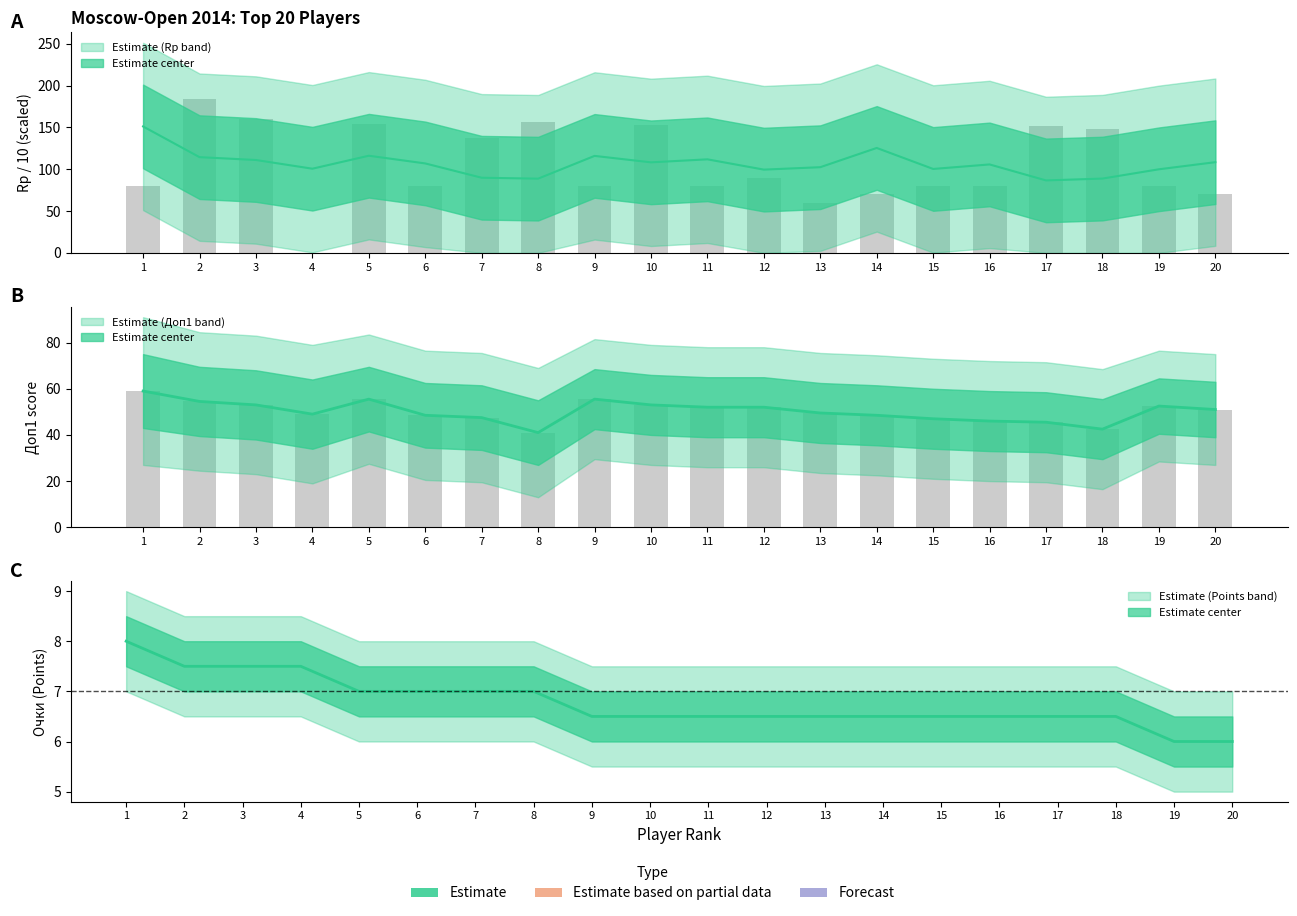

At which label does Rp (col_19) first exceed 106?

1